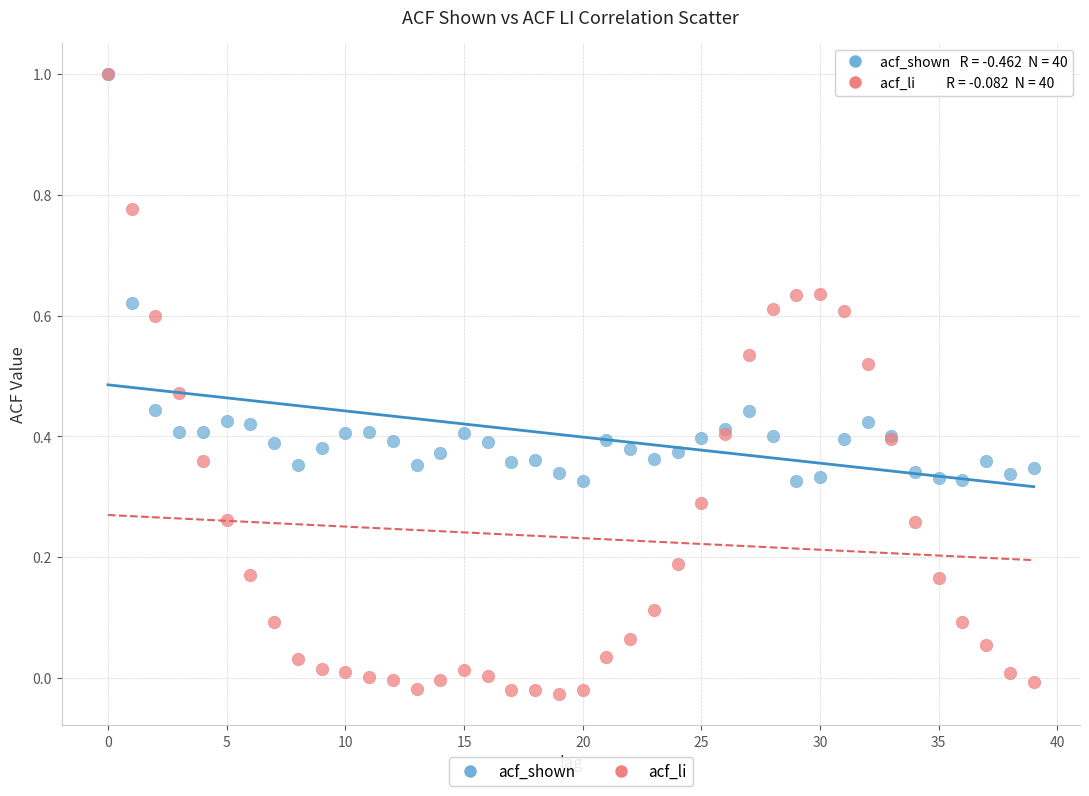

Which series has the largest Y range (max minus min)?

acf_li